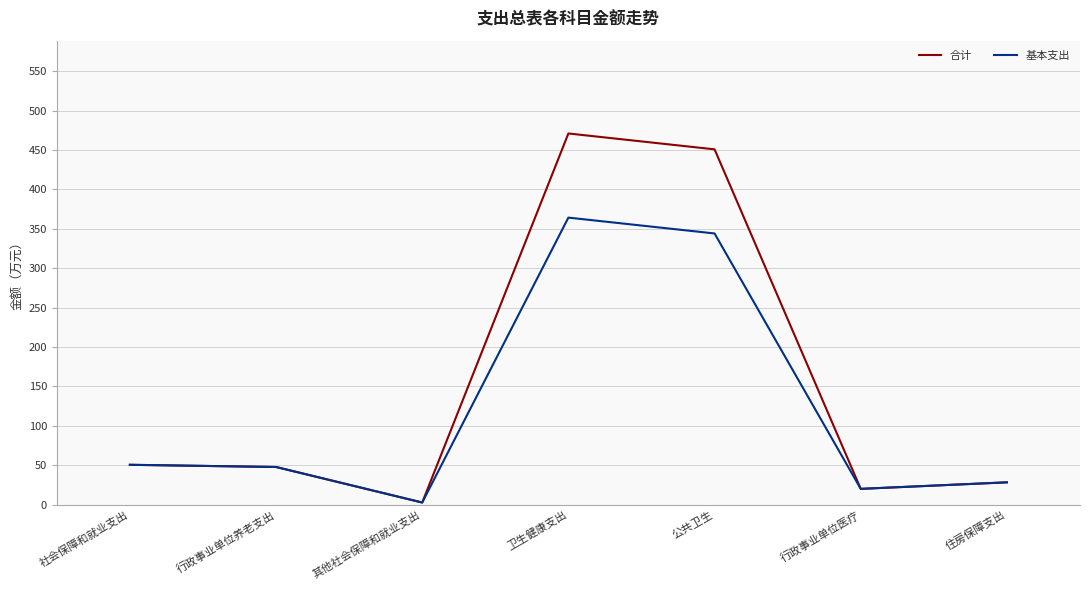

Which series has the largest total across all categories?

合计